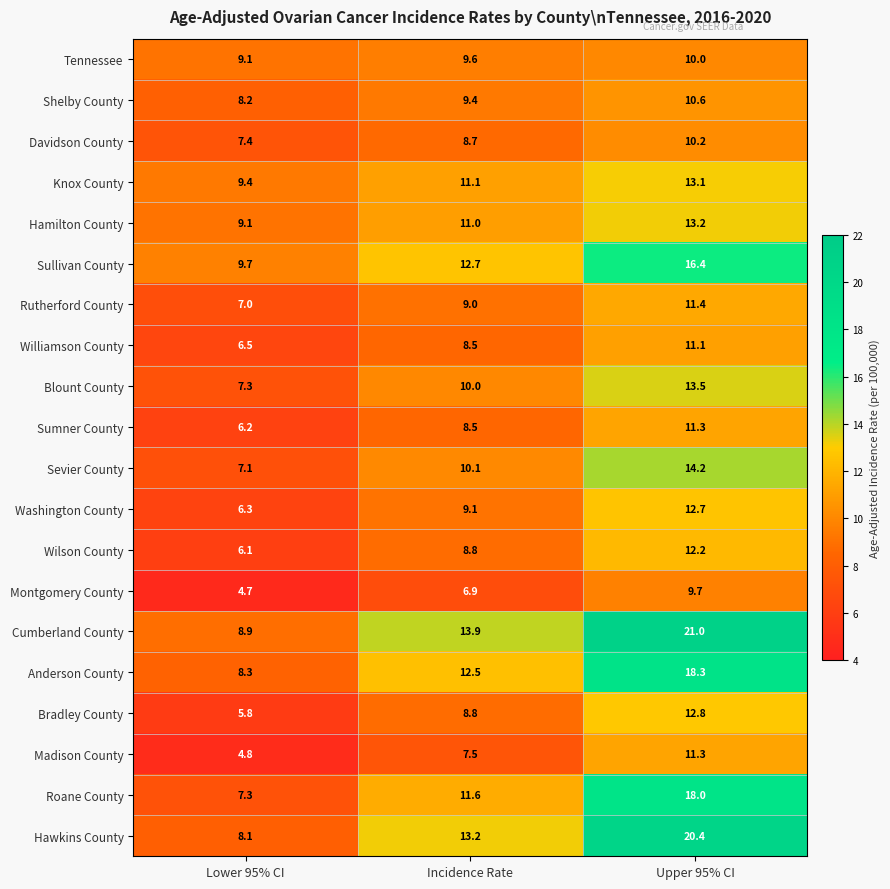

What is the difference between the maximum and second lowest values in the Sumner County series?

2.8